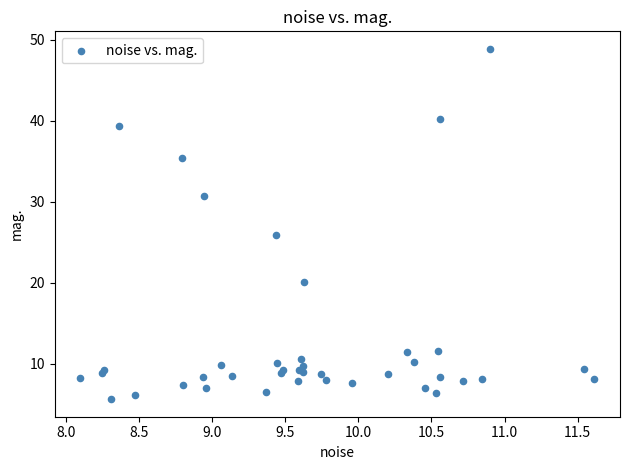

What Y value in the scatter plot is closest to 27?

25.9